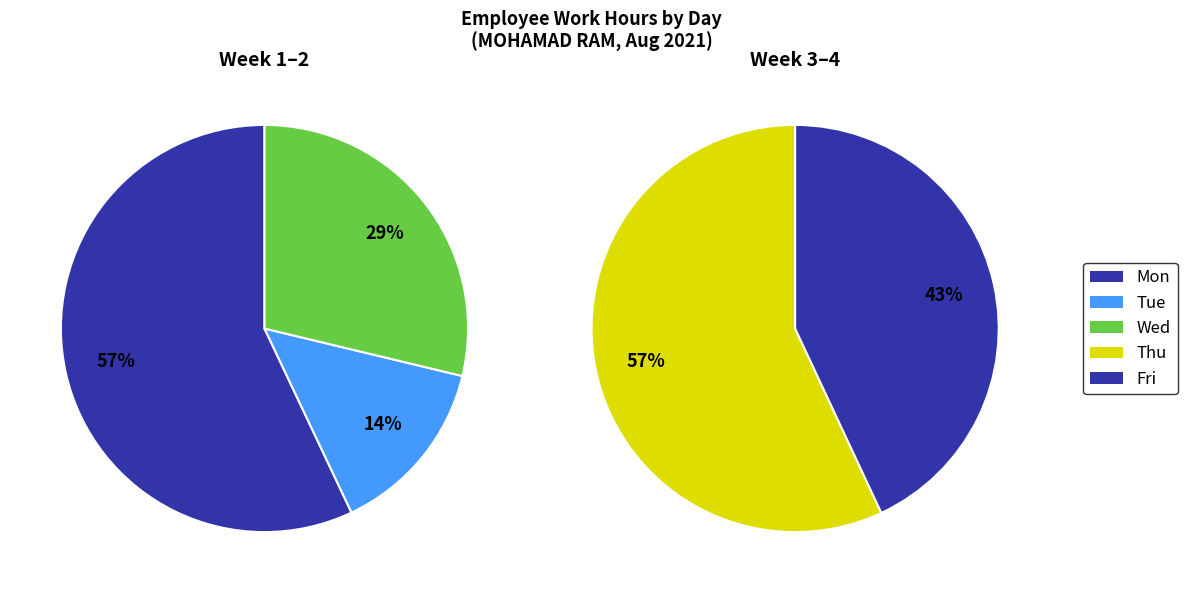

Does Wed represent more than half of the total?

No